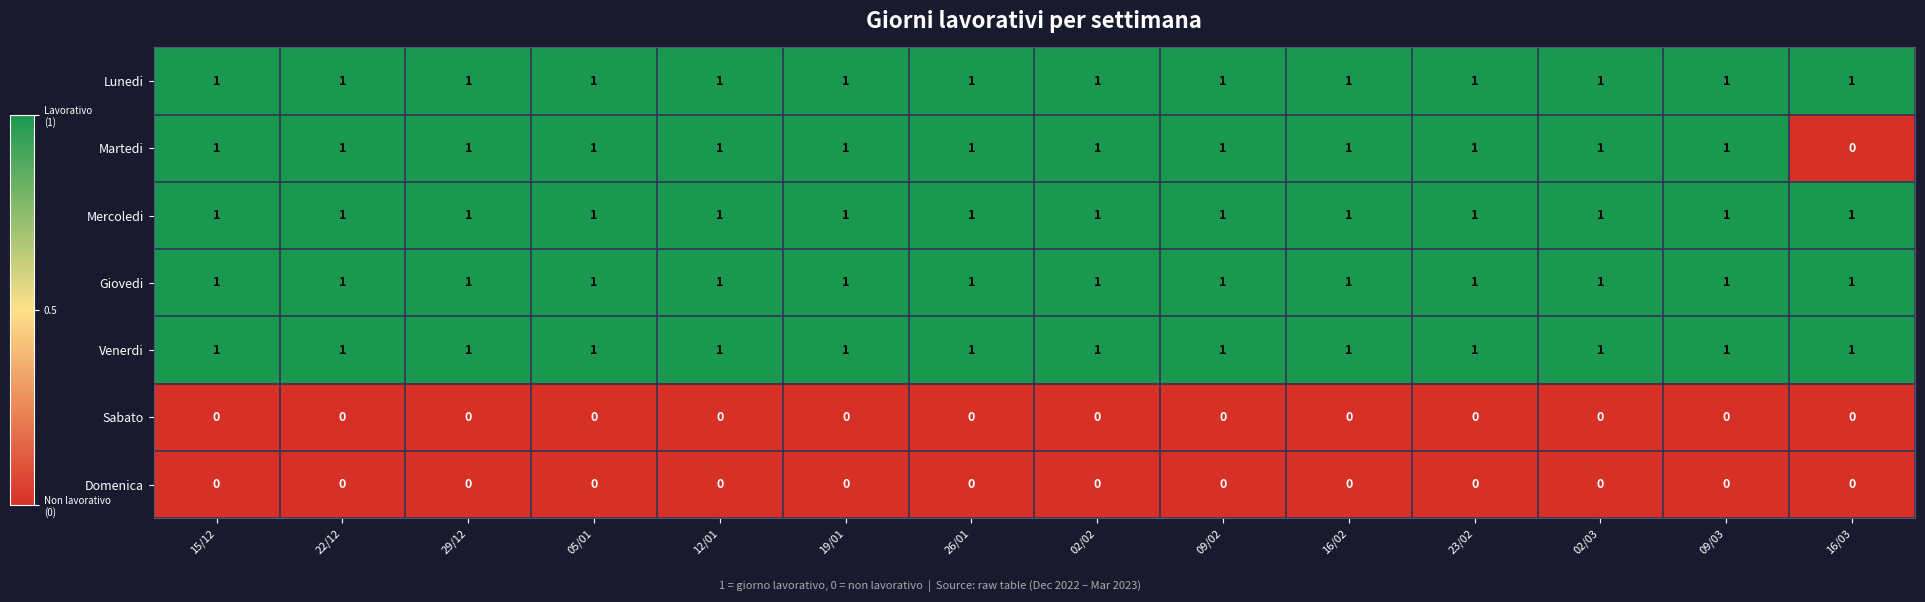

True or false: Sabato has a value of 0 at 12/01.

True